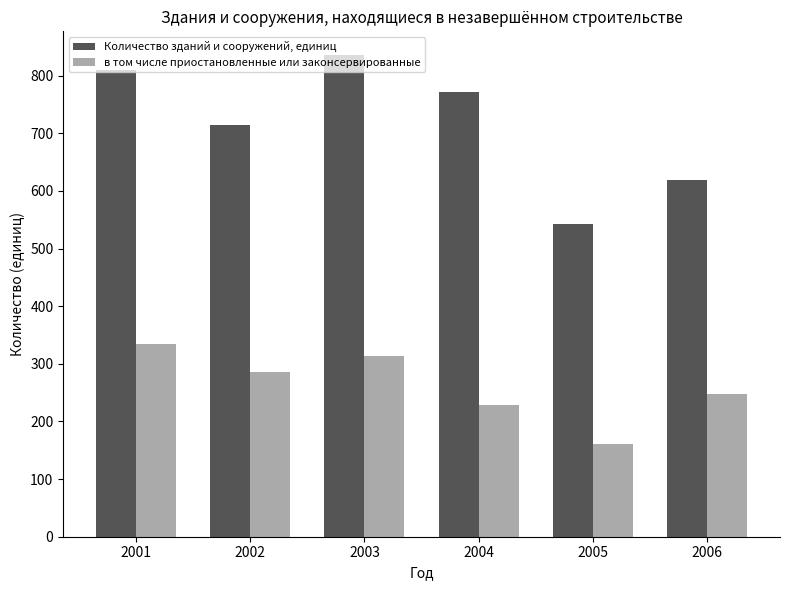

The Количество зданий и сооружений, единиц series shows 171 at 2001. True or false?

False